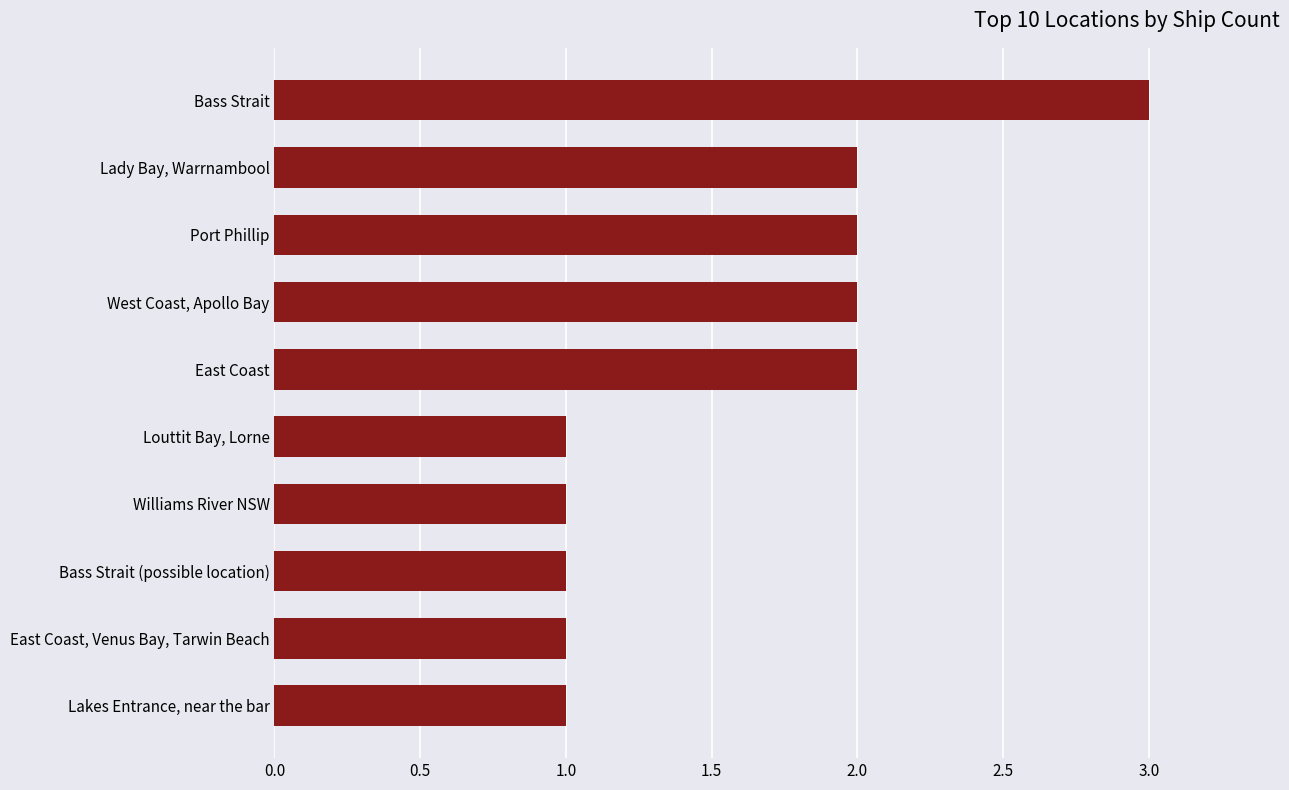

Which category has the highest value across all series?

Bass Strait